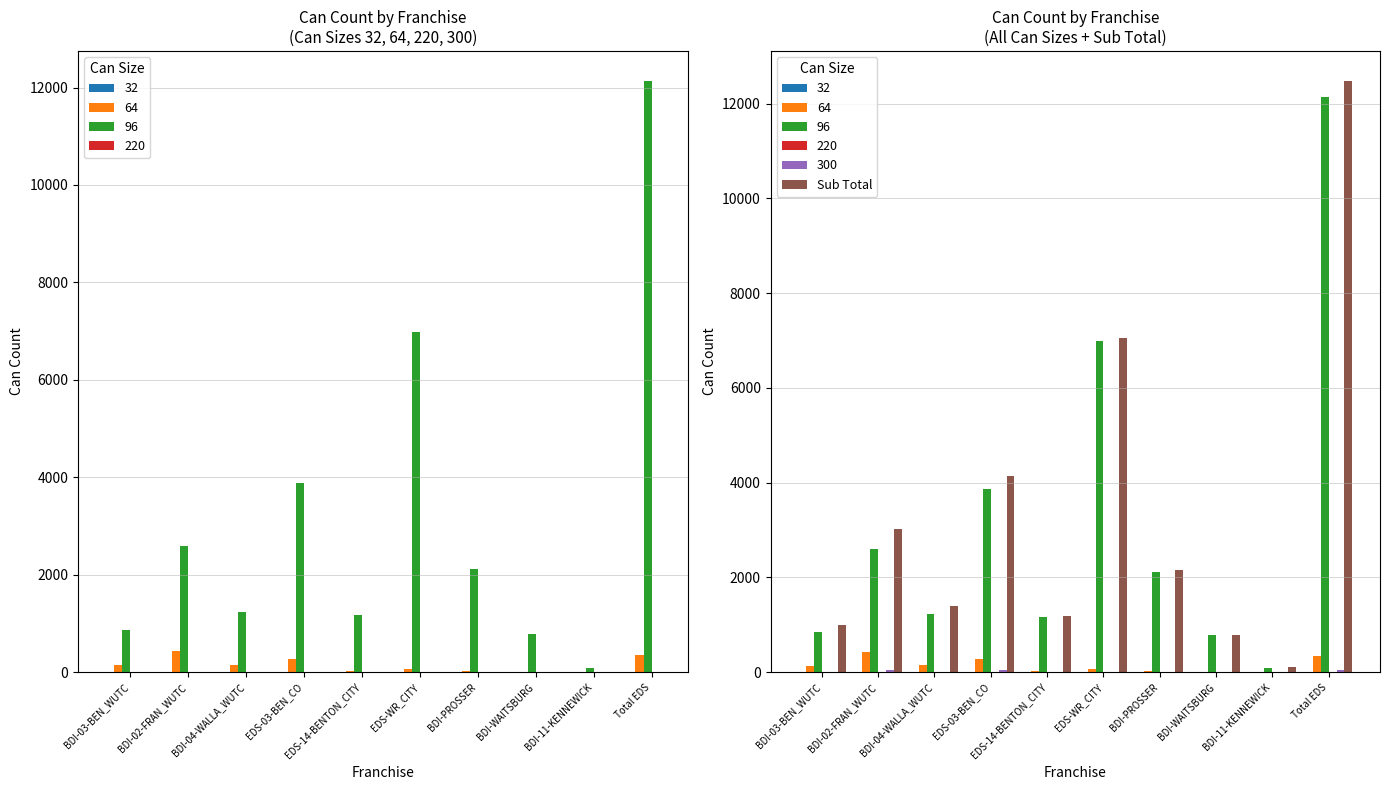

Which category has the highest value across all series?

Total EDS